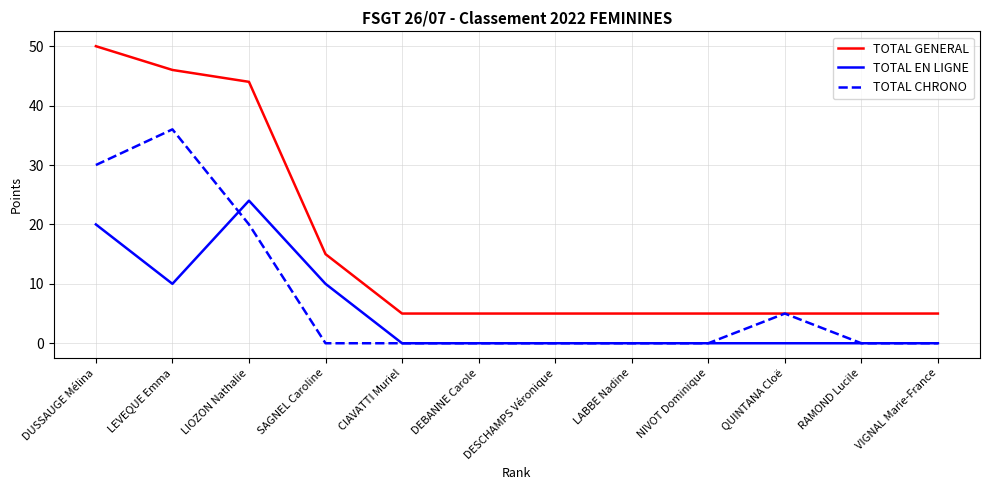

List the series in order of their peak value, highest first.

TOTAL GENERAL, TOTAL CHRONO, TOTAL EN LIGNE